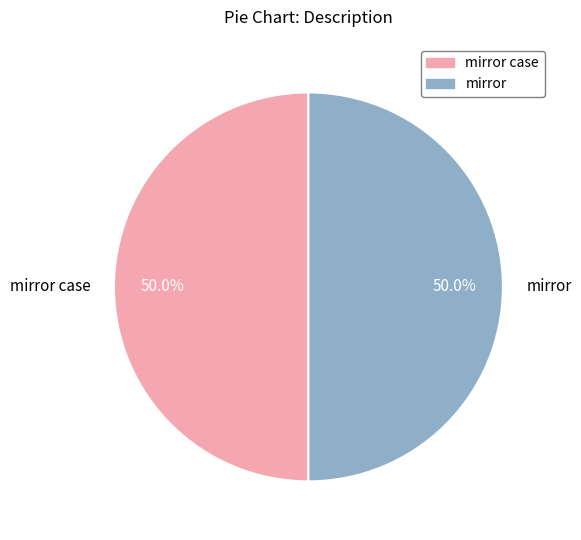

Do mirror and mirror case together represent more than half of the pie?

Yes